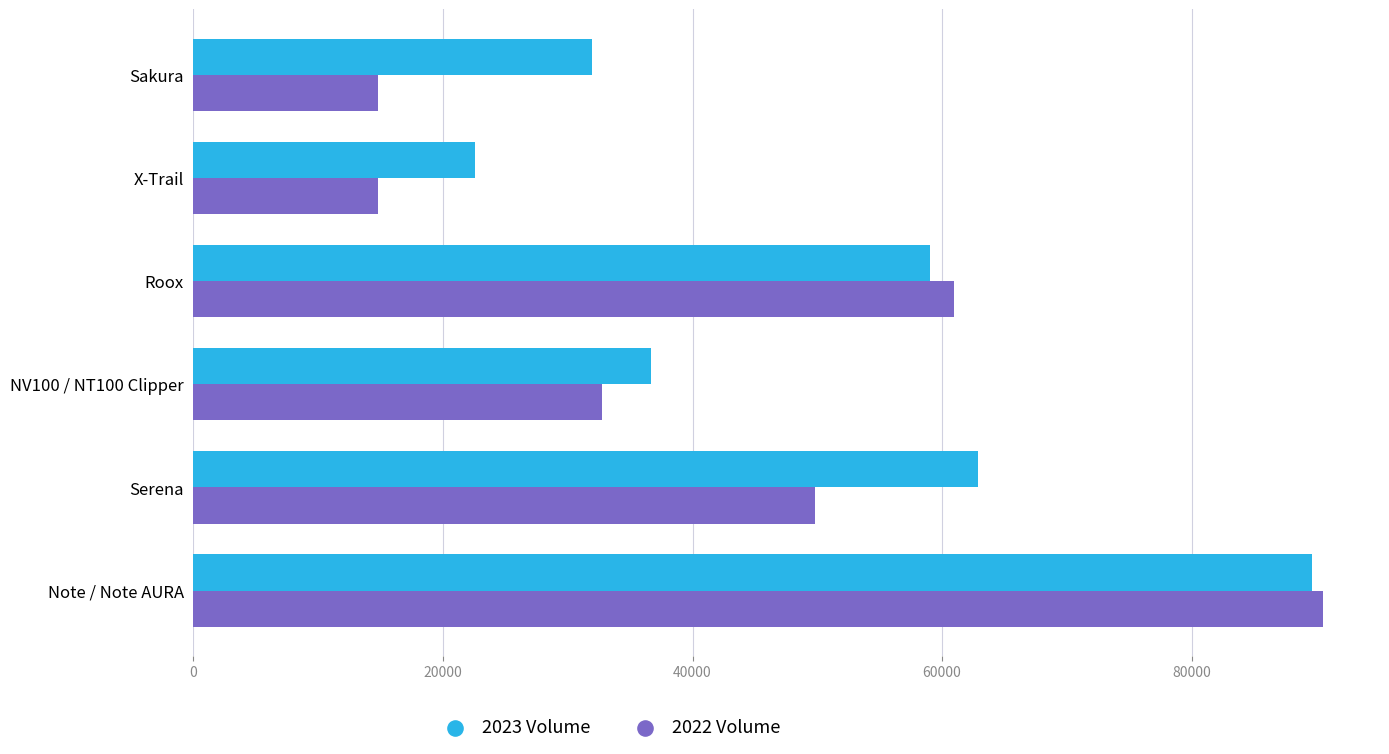

What are all the series names shown in the legend?

2023 Volume, 2022 Volume